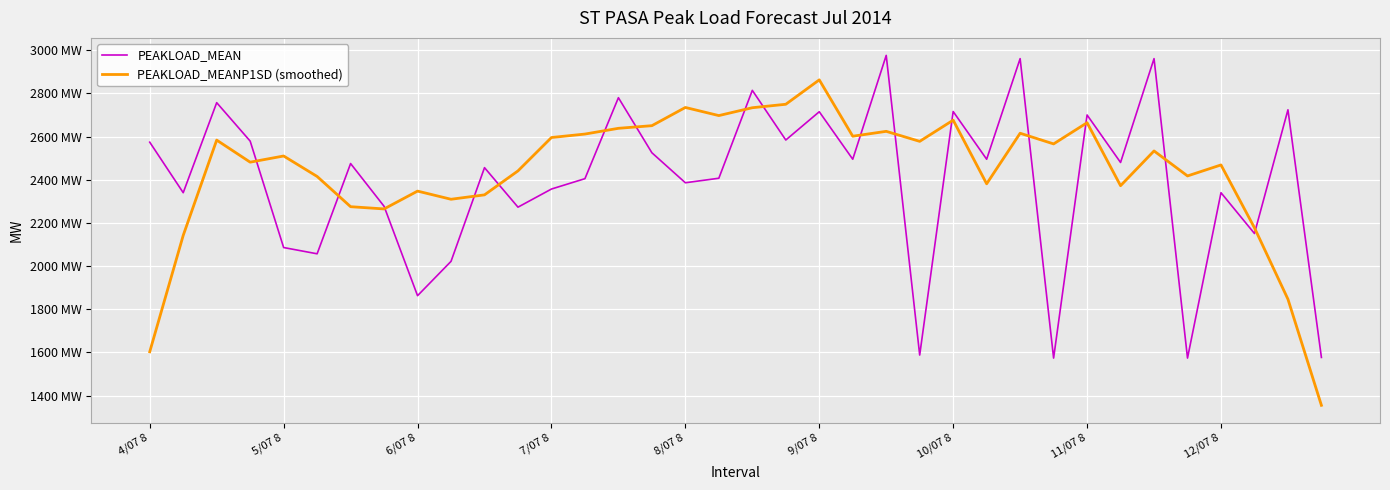

What are all the series names shown in the legend?

PEAKLOAD_MEAN, PEAKLOAD_MEANP1SD (smoothed)